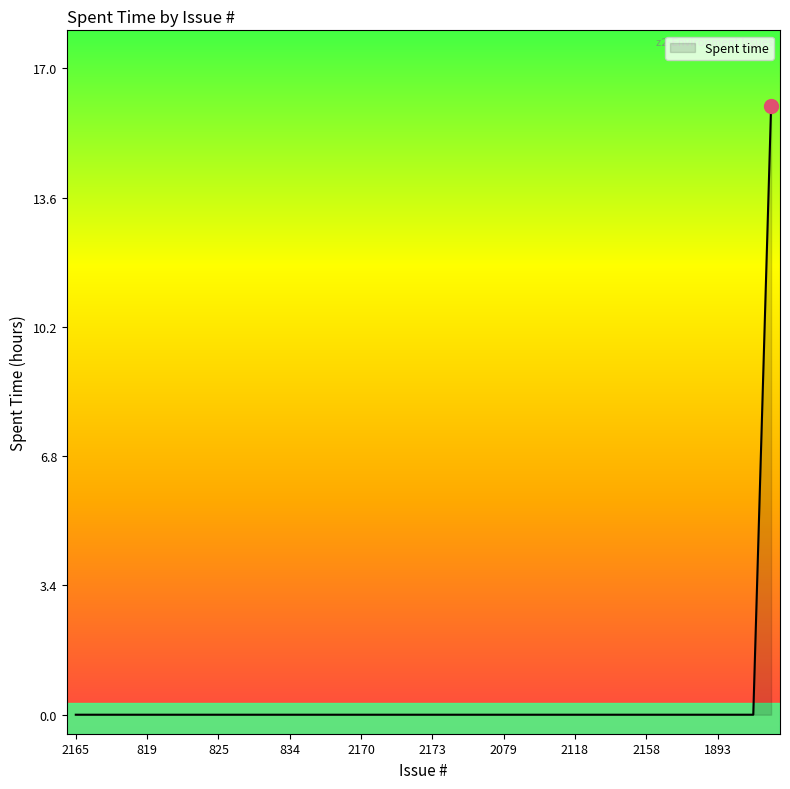

How many categories are shown in the chart?

40